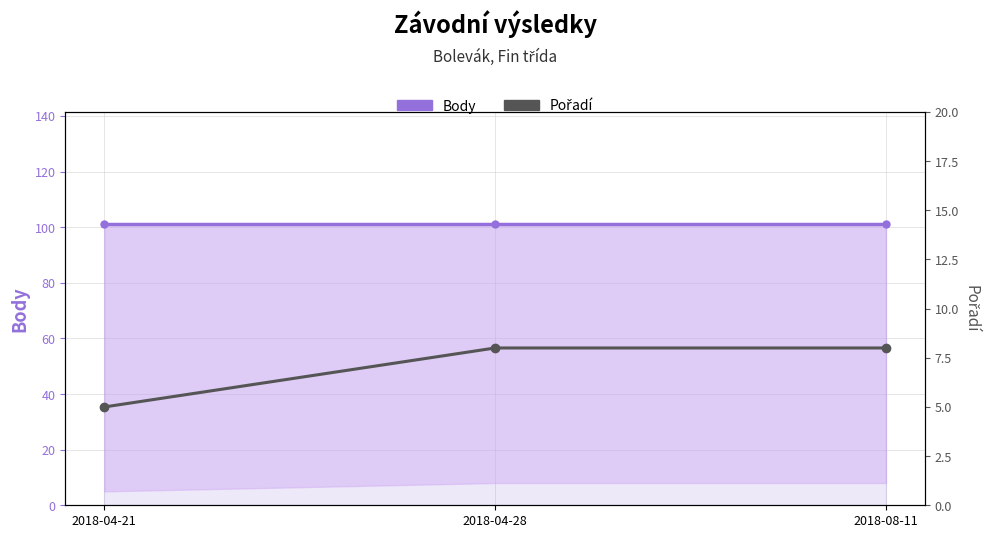

What is the greatest value displayed?

101